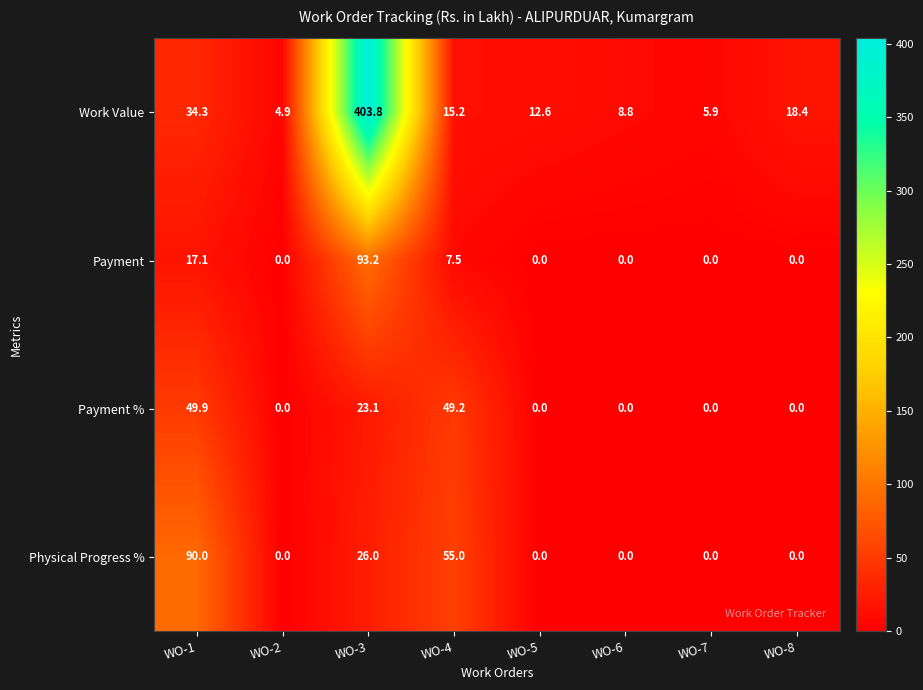

Between WO-2 and WO-6, which series saw the biggest shift?

Work Value